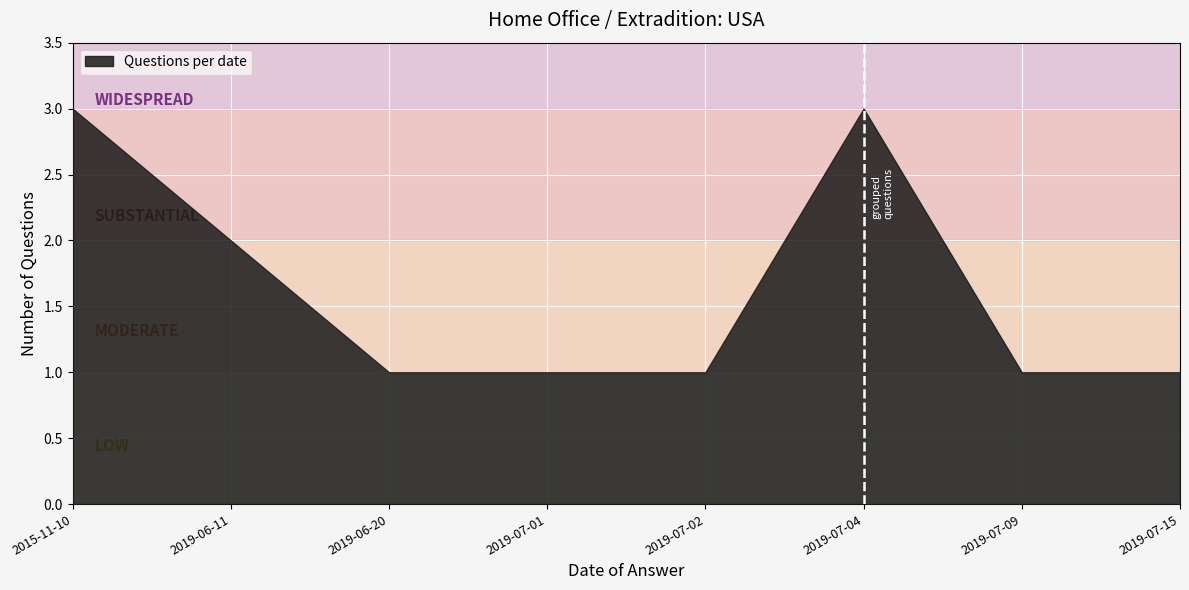

How many interior local peaks (higher than both neighbors) does the data have?

1